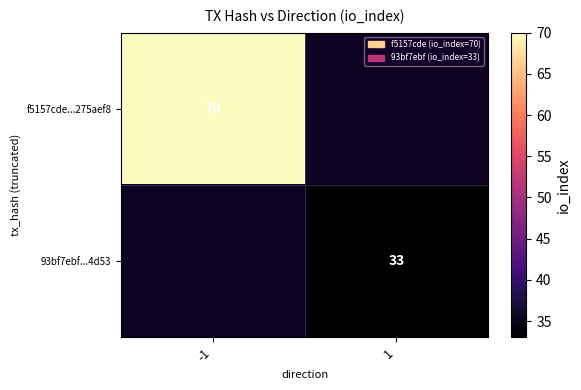

Is the value of f5157cde...275aef8 at -1 greater than the value of 93bf7ebf...4d53 at 1?

Yes